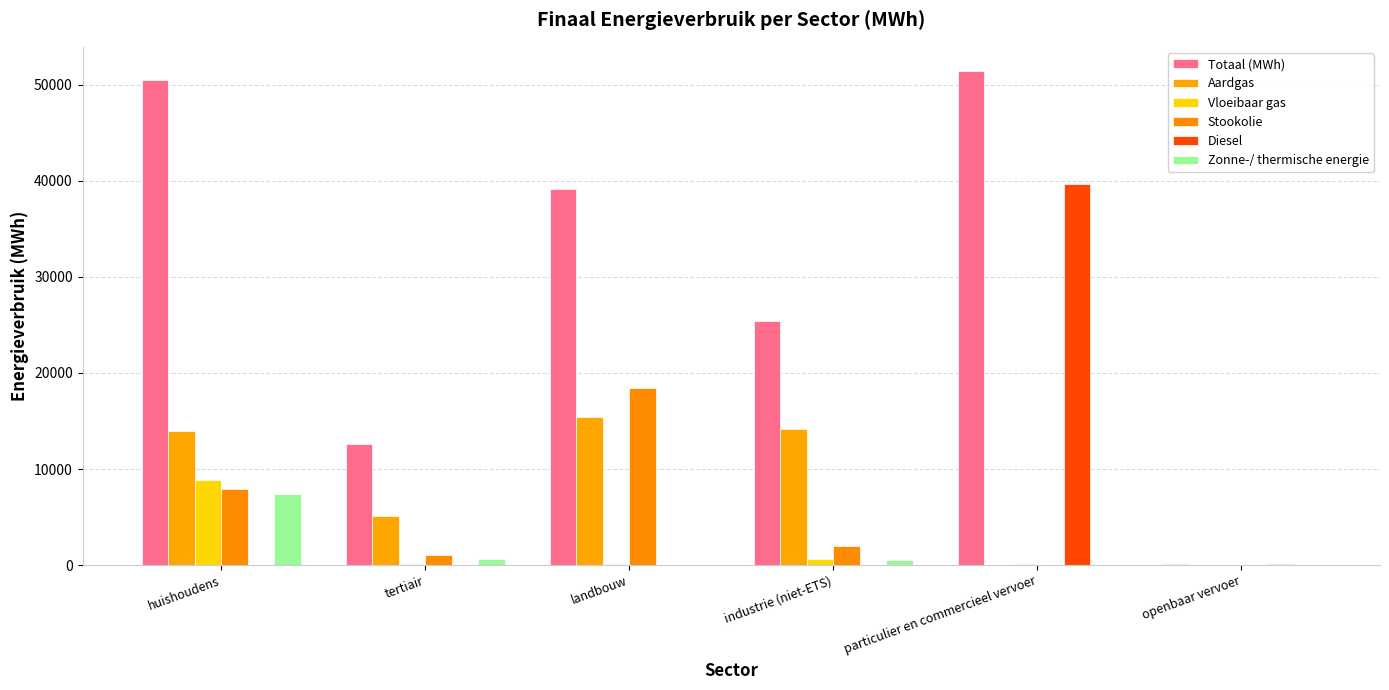

What position from the right is landbouw?

4